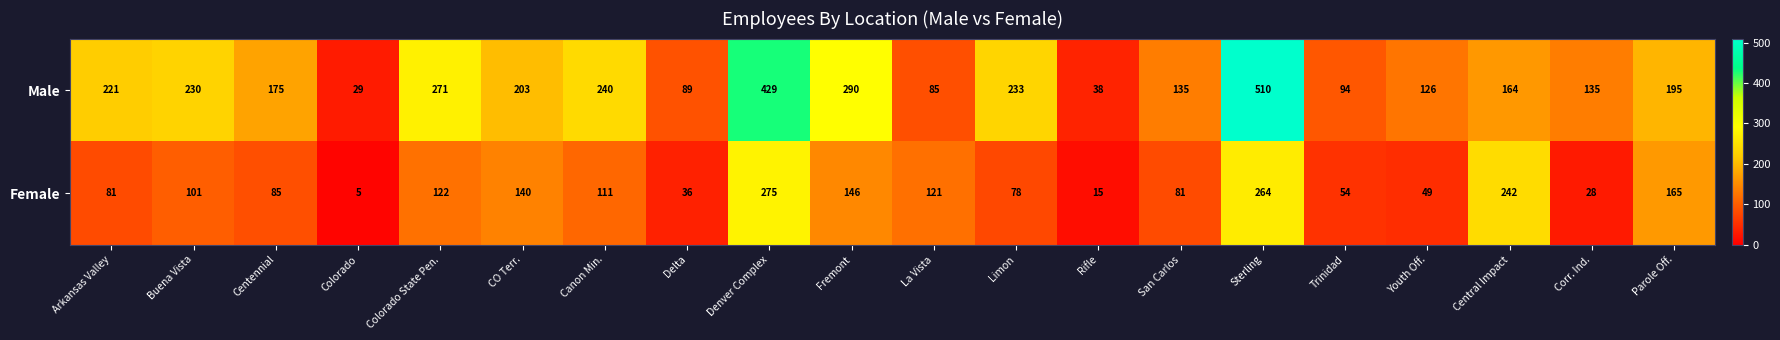

What is the sum of all Female values?

2199